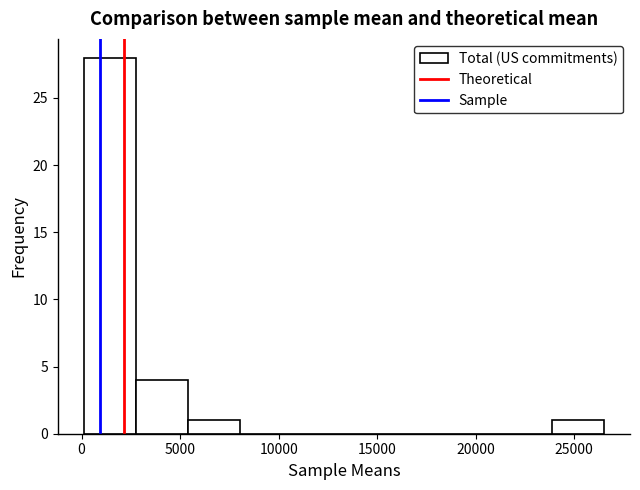

Reading left to right, transcribe this chart: for each bar, give the range it covers on the x-axis and its height. Neither the bar edges nor the heights are printed on the chart, so give them approximately, as read against the axes.

0 to 3000: 28
3000 to 5500: 4
5500 to 8000: 1
8000 to 10500: 0
10500 to 13500: 0
13500 to 16000: 0
16000 to 18500: 0
18500 to 21000: 0
21000 to 24000: 0
24000 to 26500: 1